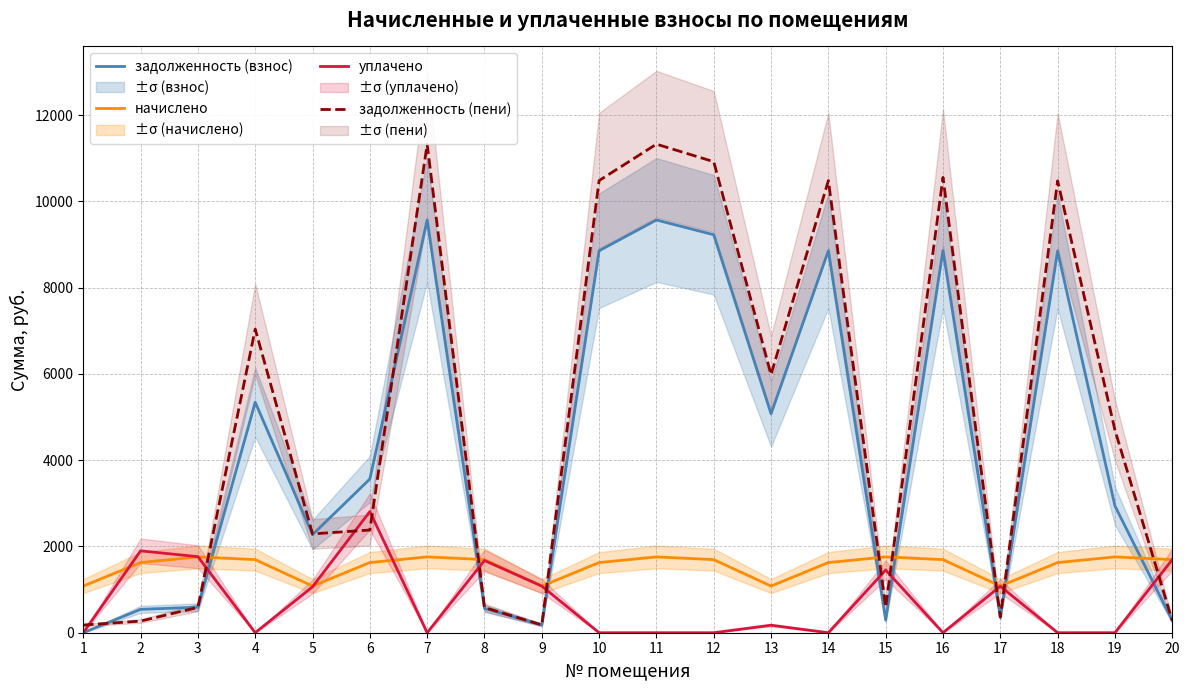

What is the difference between the highest and lowest values at 20?

1412.9